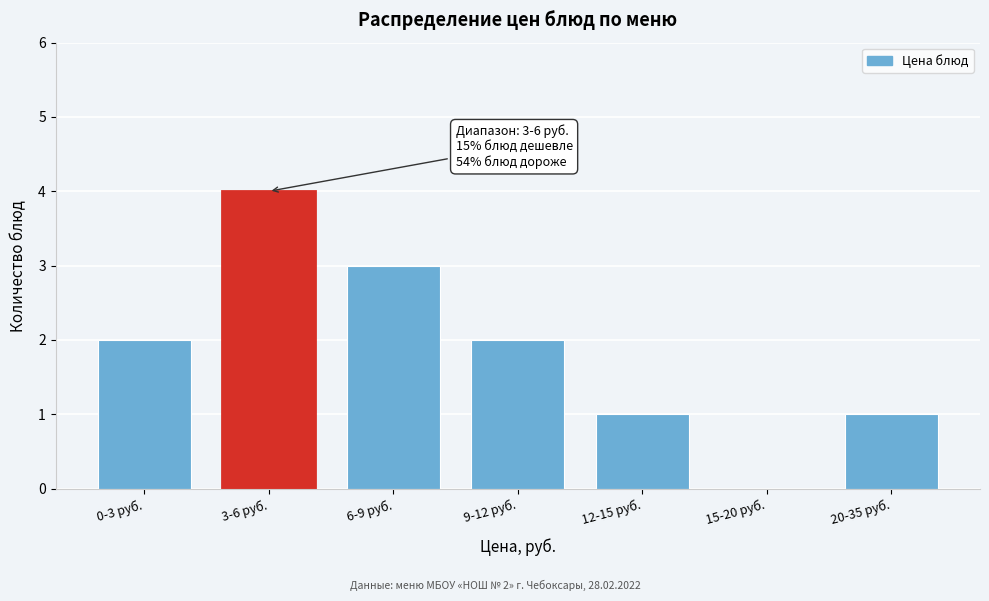

Reading left to right, extract all data points from this chart.

0-3 руб.=2	3-6 руб.=4	6-9 руб.=3	9-12 руб.=2	12-15 руб.=1	15-20 руб.=0	20-35 руб.=1